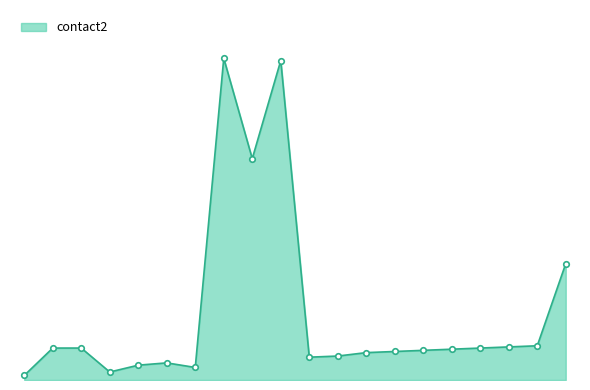

Does the chart display data point markers on the line(s)?

No